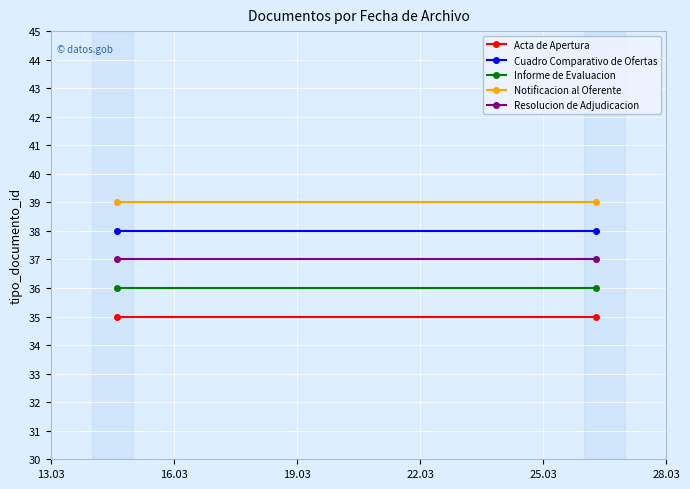

Is this an area chart (filled region under the line)?

No